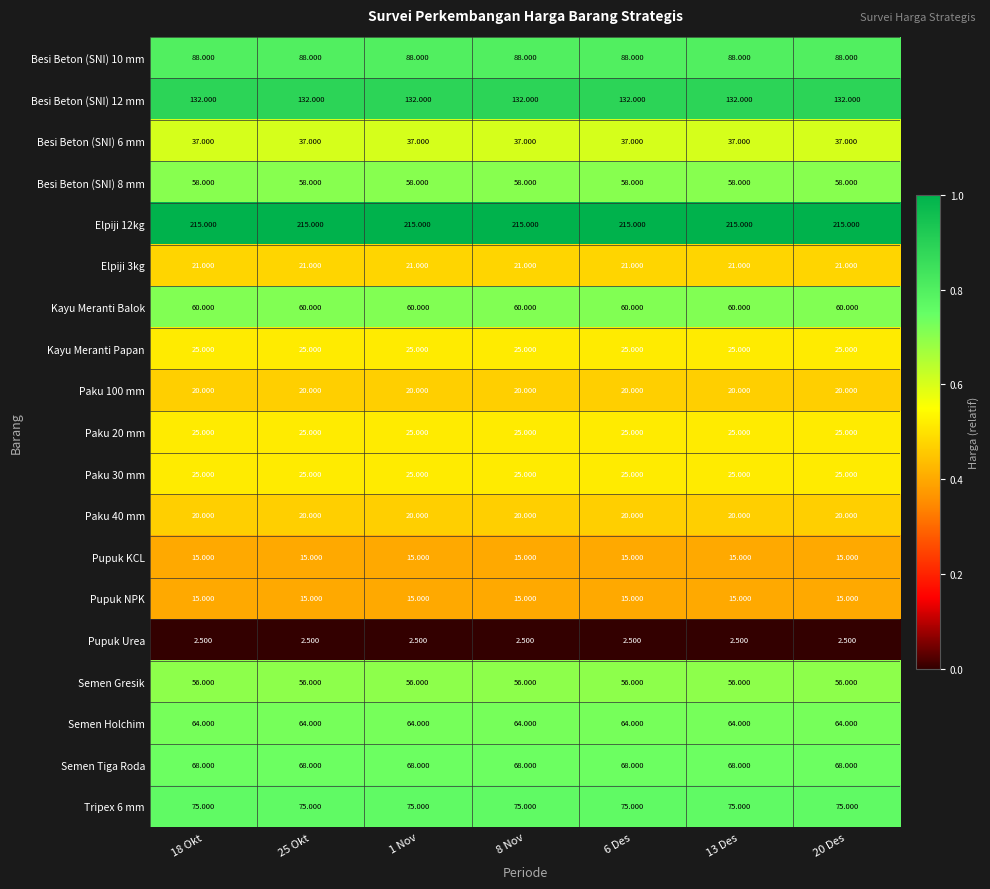

Is the value of Elpiji 12kg at 13 Des greater than the value of Paku 40 mm at 18 Okt?

Yes